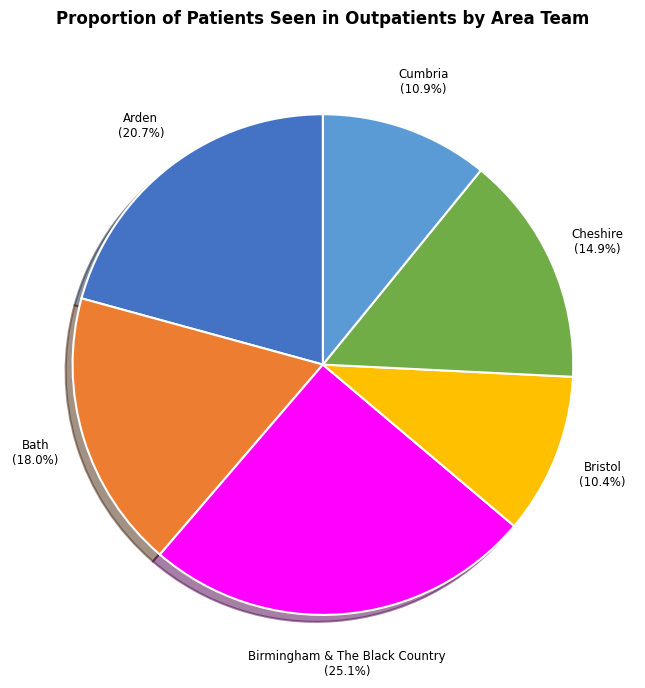

Is there any slice that represents more than half of the pie?

No